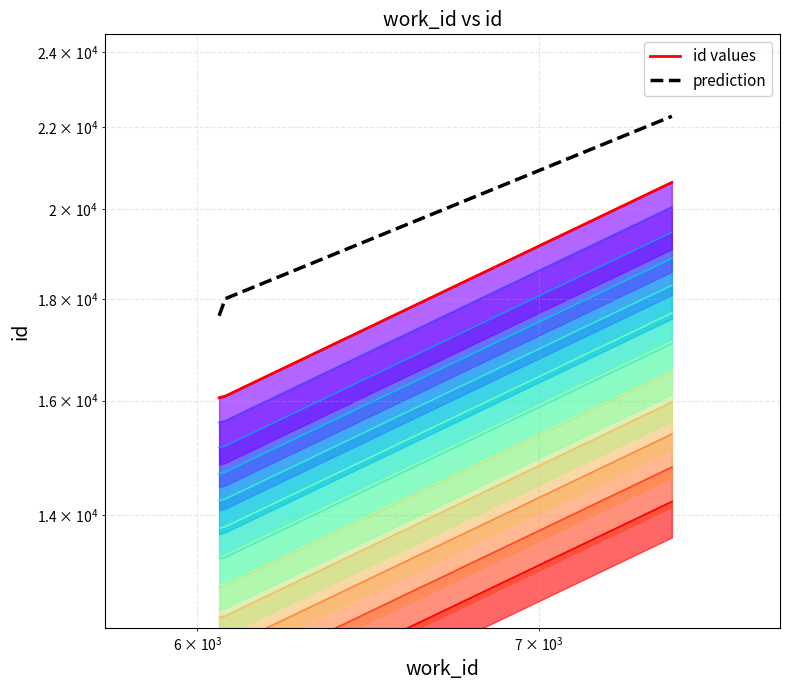

Which series has the largest range (max minus min)?

prediction